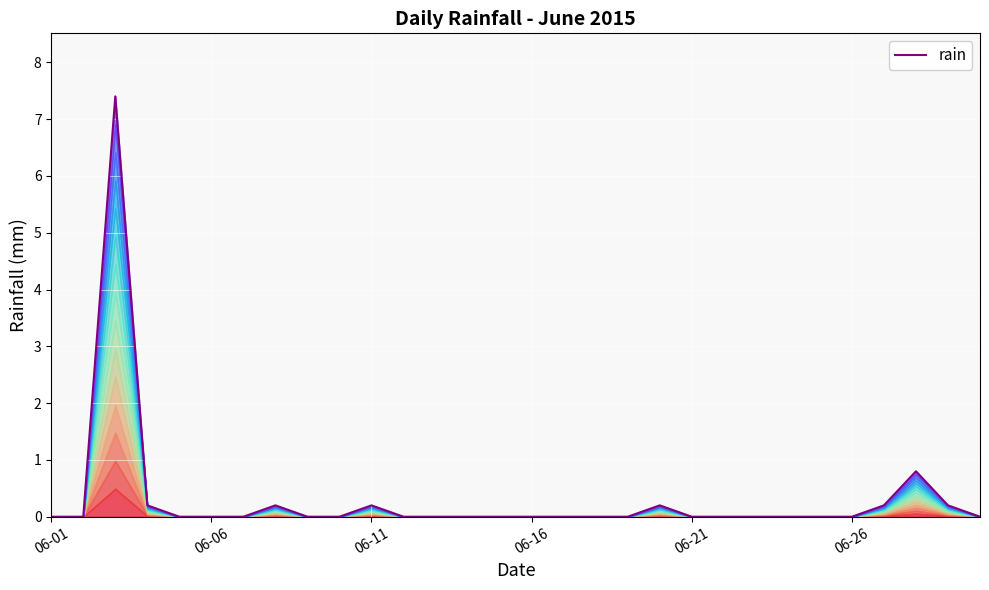

How many interior local peaks (higher than both neighbors) does the data have?

5